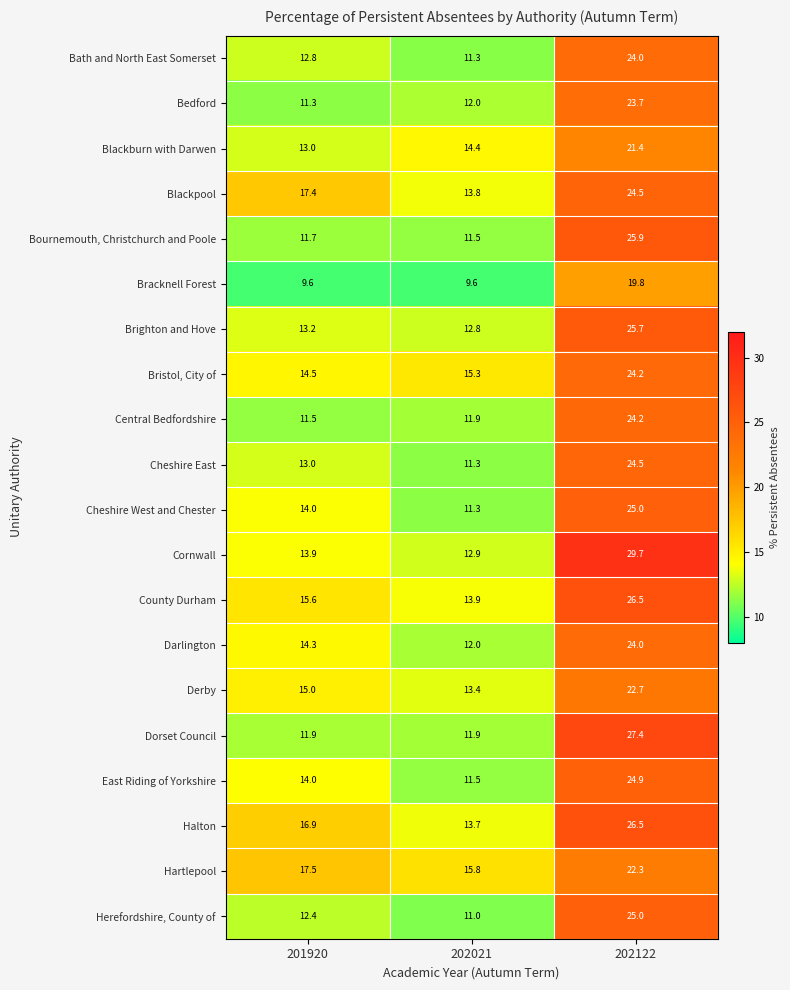

Which series has the largest range (max minus min)?

Cornwall